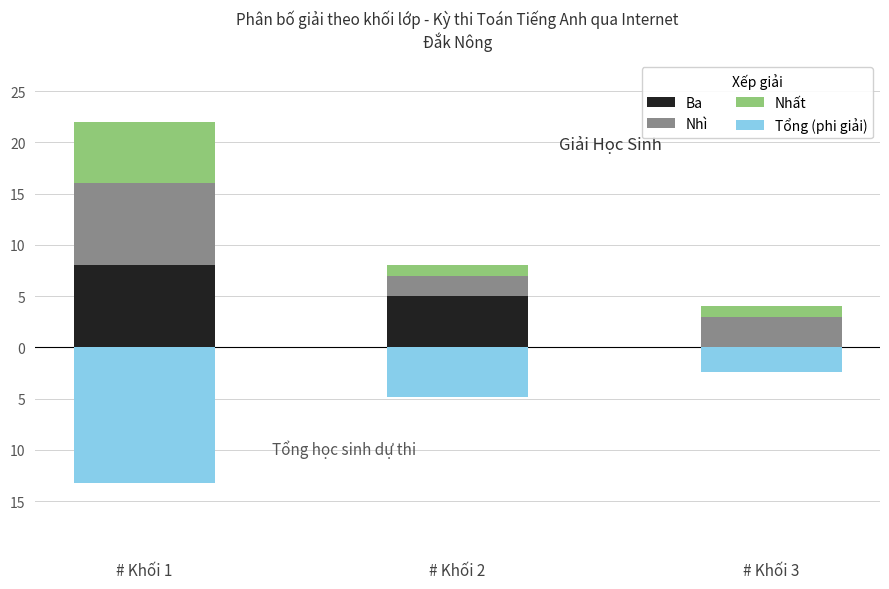

What is the highest value of the Nhất series?

6.0